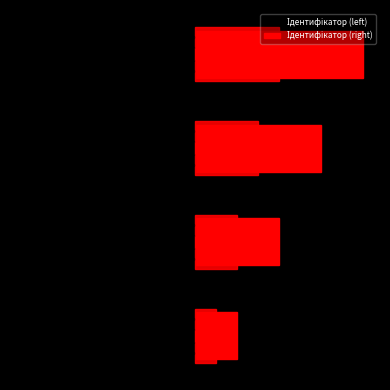

What is the greatest value displayed?

7.2